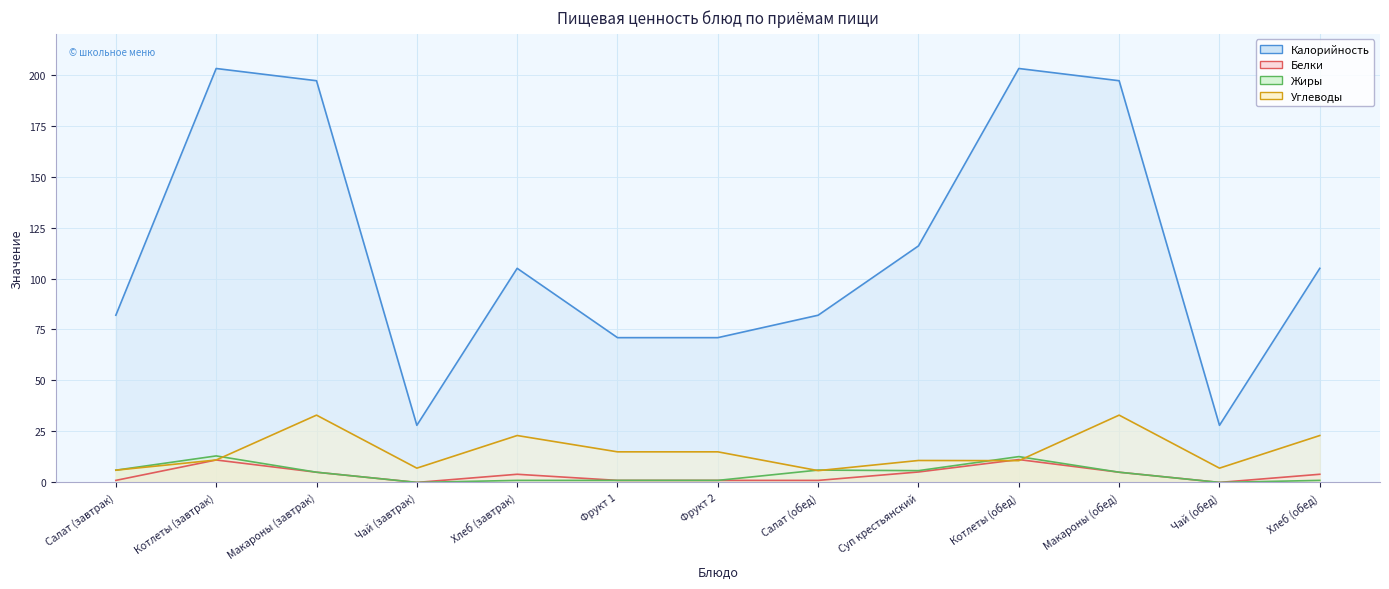

At which category is the sum across all series the highest?

Макароны (завтрак)